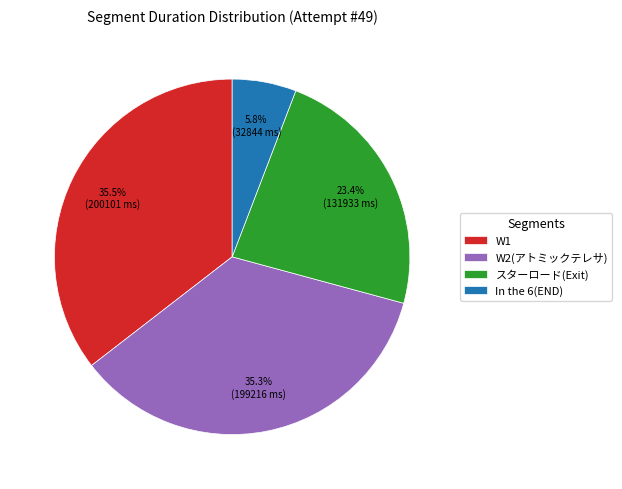

The W2(アトミックテレサ) slice represents 29% of the pie. True or false?

False